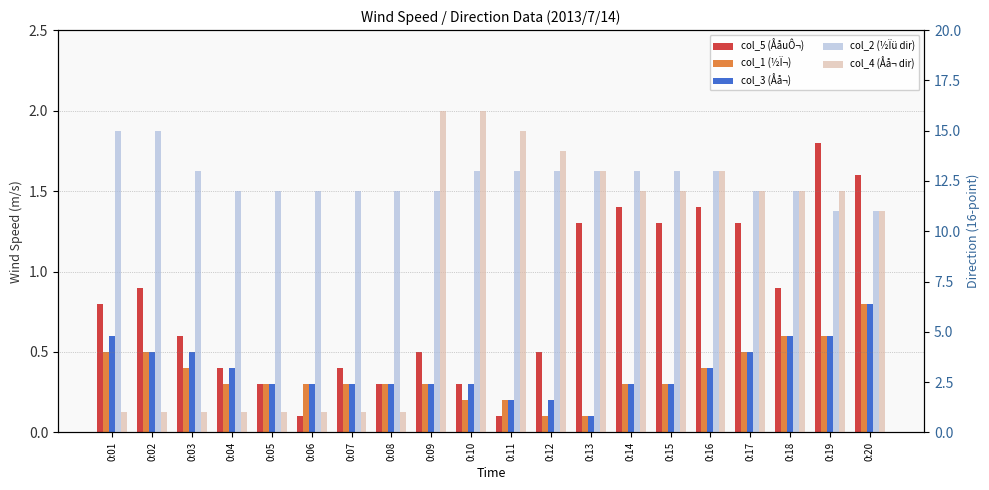

How many series are shown in this chart?

5